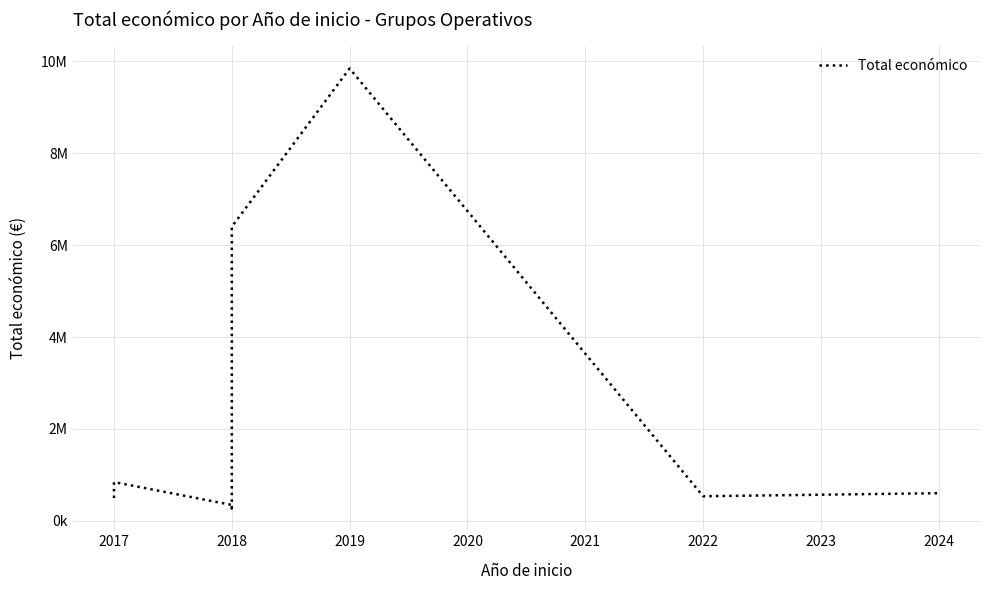

Approximately how many times larger is the value at 2024 compared to 2022?

1.1